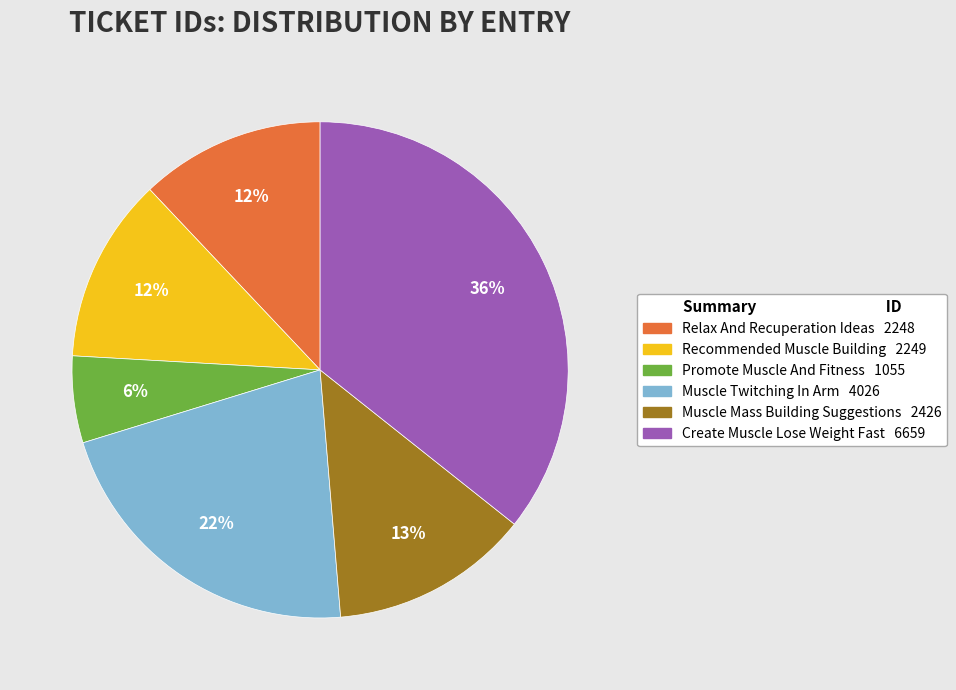

To the nearest percent, what is the difference between the Muscle Twitching In Arm and Recommended Muscle Building slice percentages?

10%